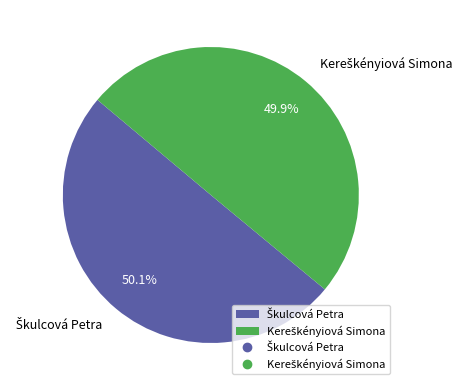

Count the number of slices in the pie.

2